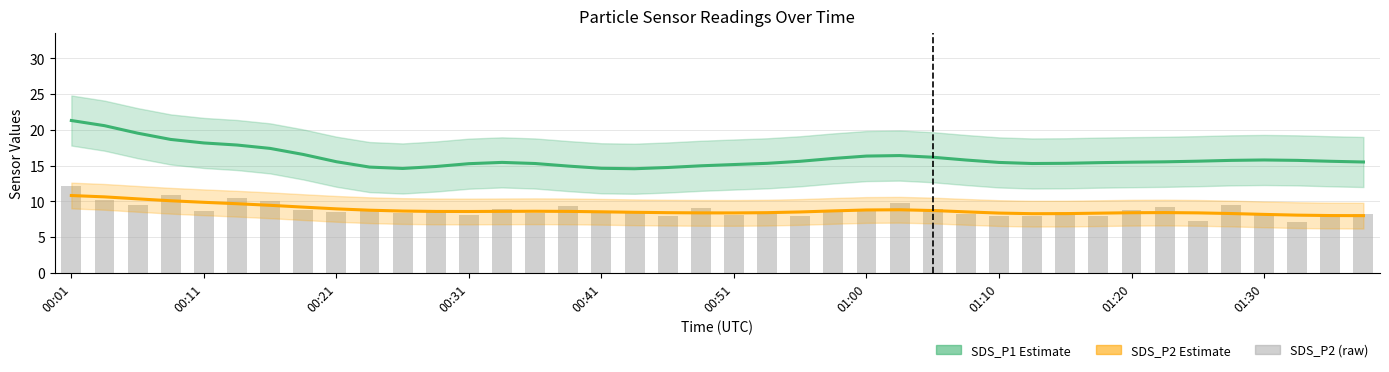

What position from the right is 26?

14